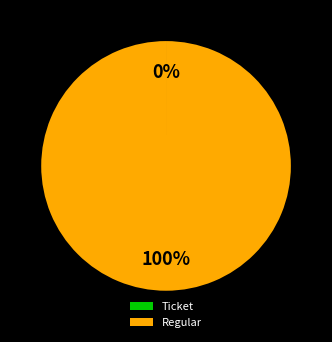

Does any single category account for the majority?

Yes